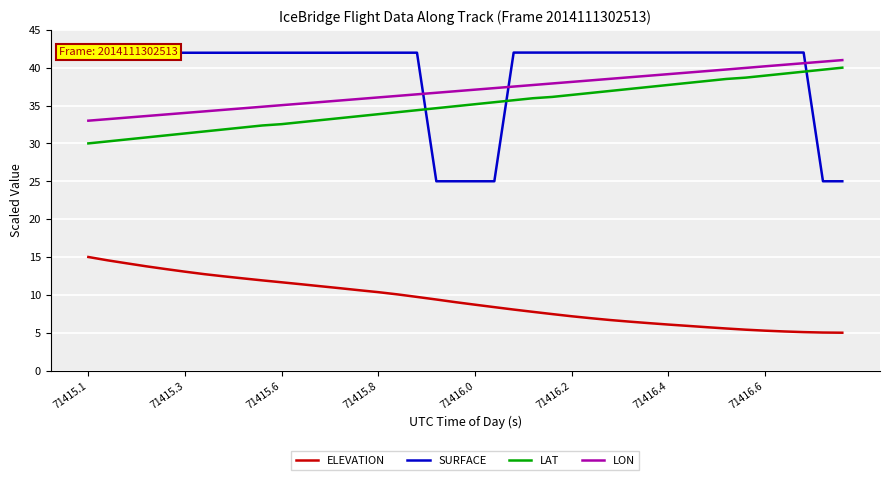

Which series has the widest spread of values?

SURFACE